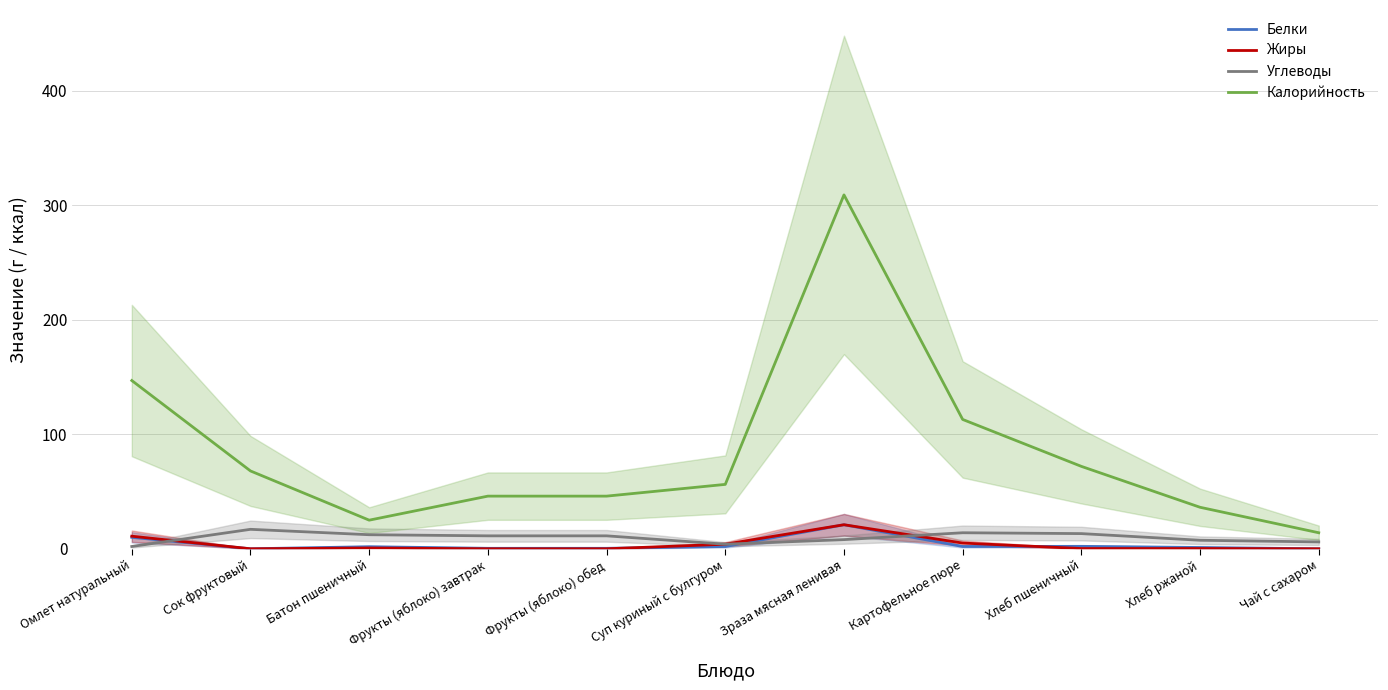

In Углеводы, how many points are lower than both neighbors (excluding endpoints)?

1